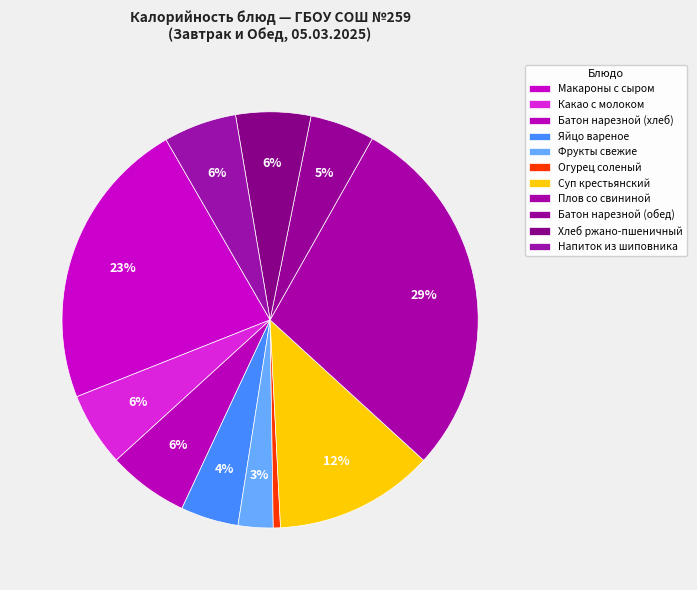

How many segments does this pie chart have?

11